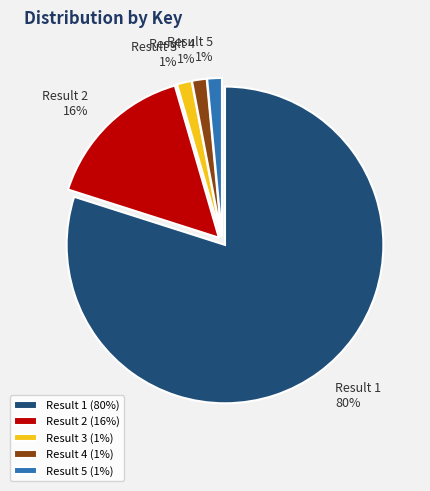

Is the sum of Result 5 and Result 3 greater than half?

No